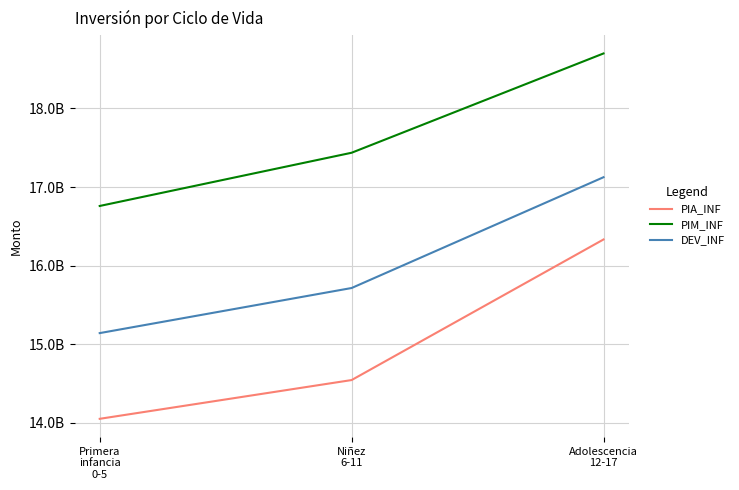

Rank the series by their maximum value, from highest to lowest.

PIM_INF, DEV_INF, PIA_INF